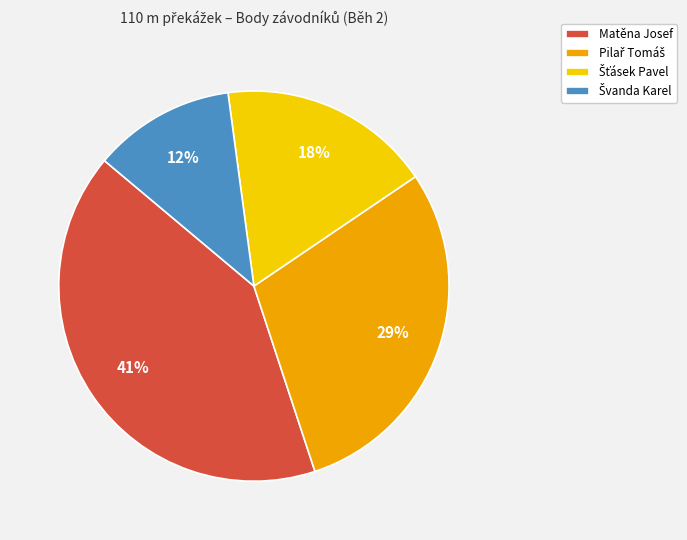

To the nearest percent, what is the difference between the largest and smallest slice percentages?

29%